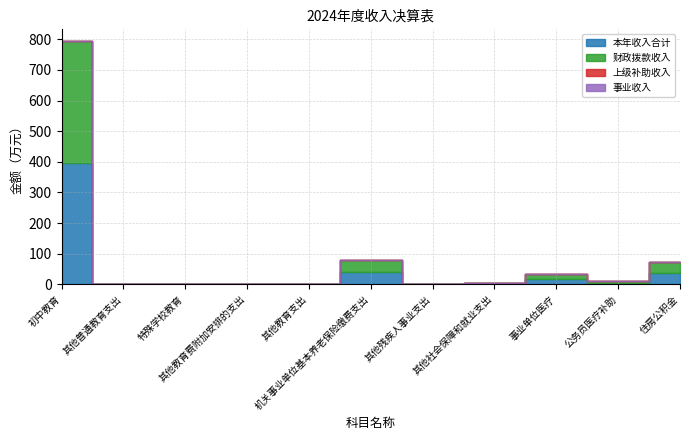

Where is 本年收入合计 nearest to the value 198?

机关事业单位基本养老保险缴费支出